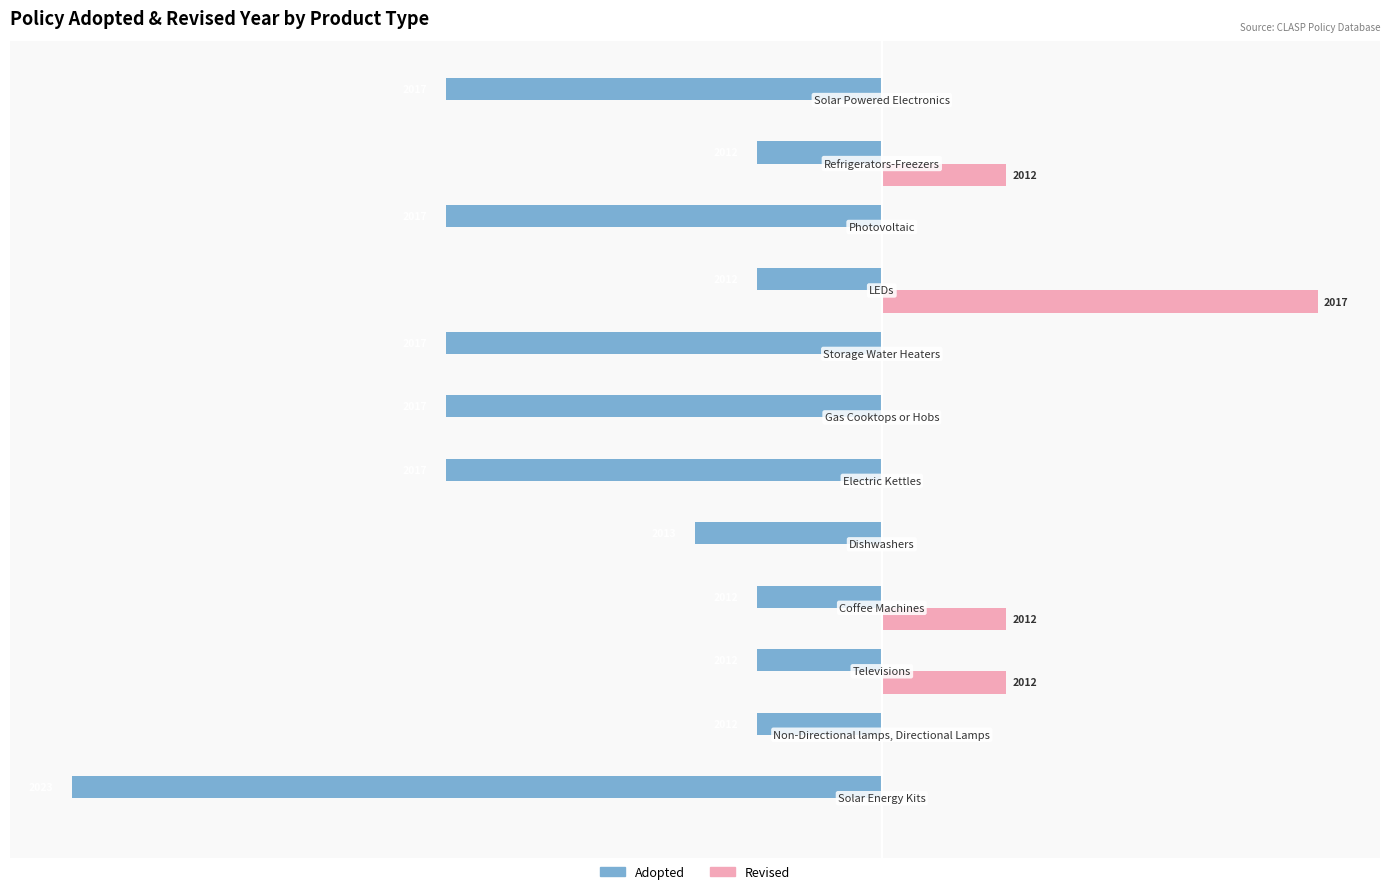

Reading left to right, what are all the values shown in this chart?

Adopted: -13	-2	-2	-2	-3	-7	-7	-7	-2	-7	-2	-7
Revised: 0	0	2	2	0	0	0	0	7	0	2	0